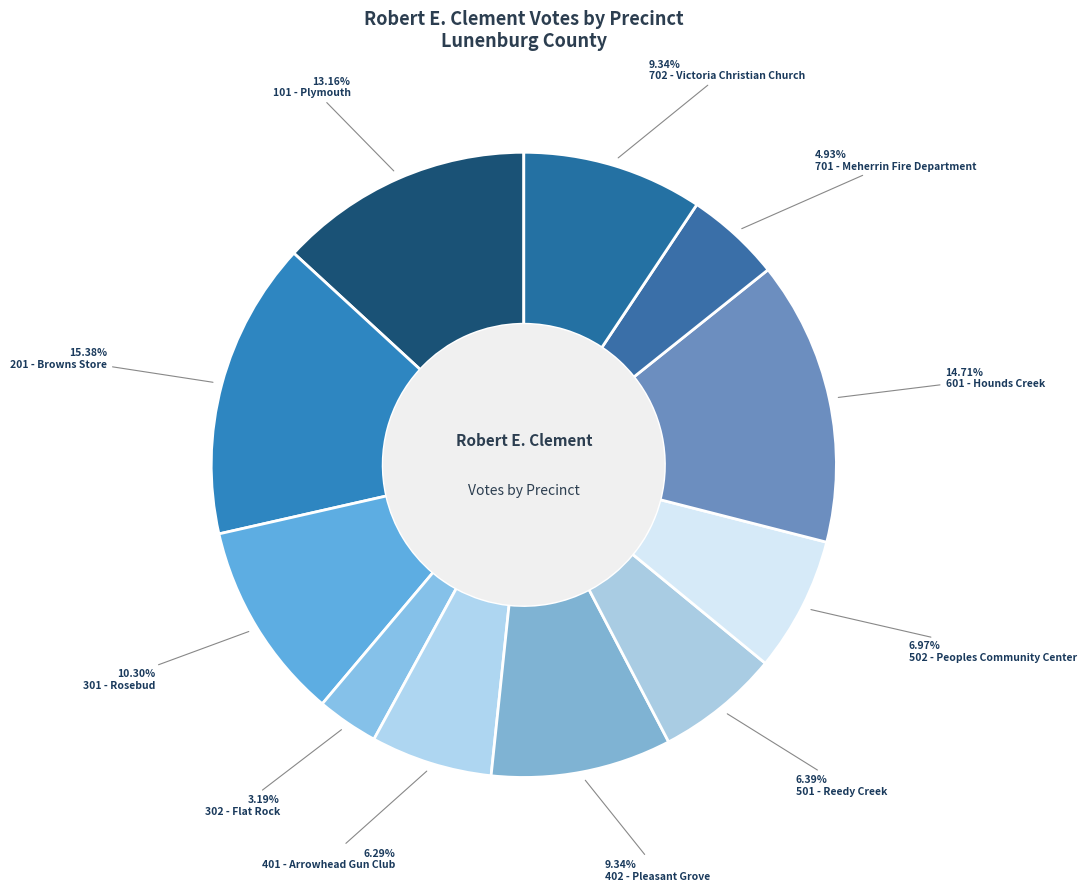

The 501 - Reedy Creek slice represents 1% of the pie. True or false?

False